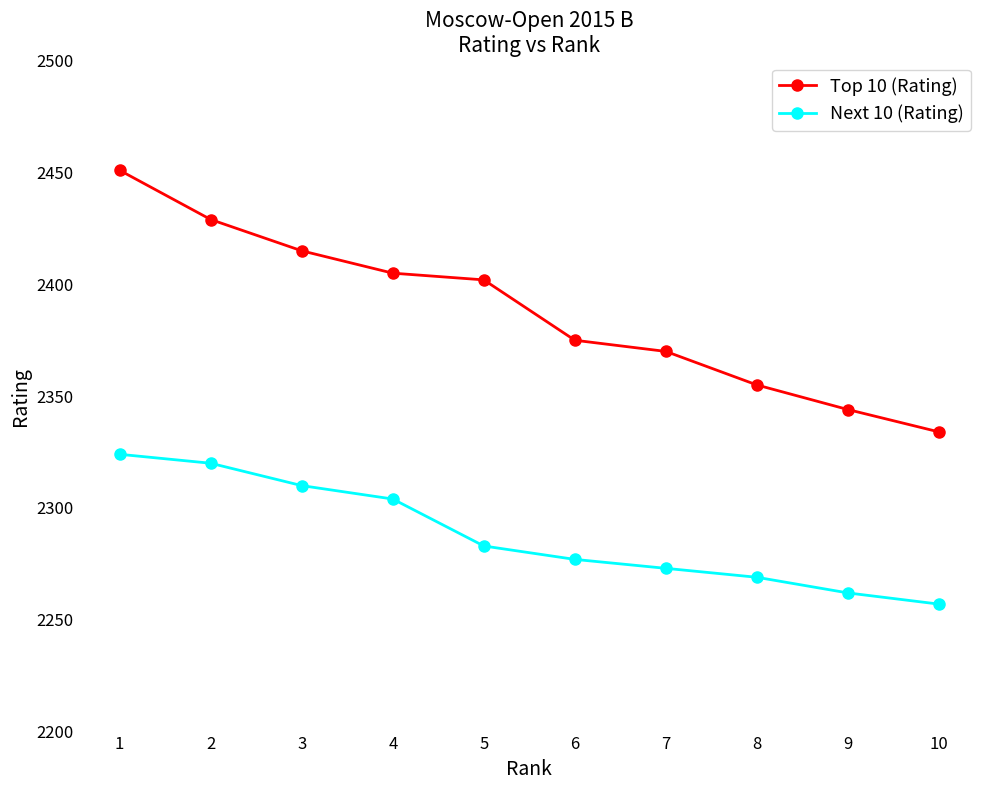

What is the sum of the Next 10 (Rating) values at 10 and 6?

4534